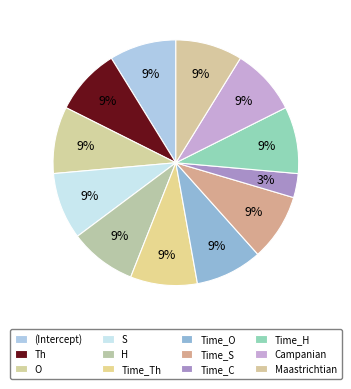

Is there a majority slice in this chart?

No